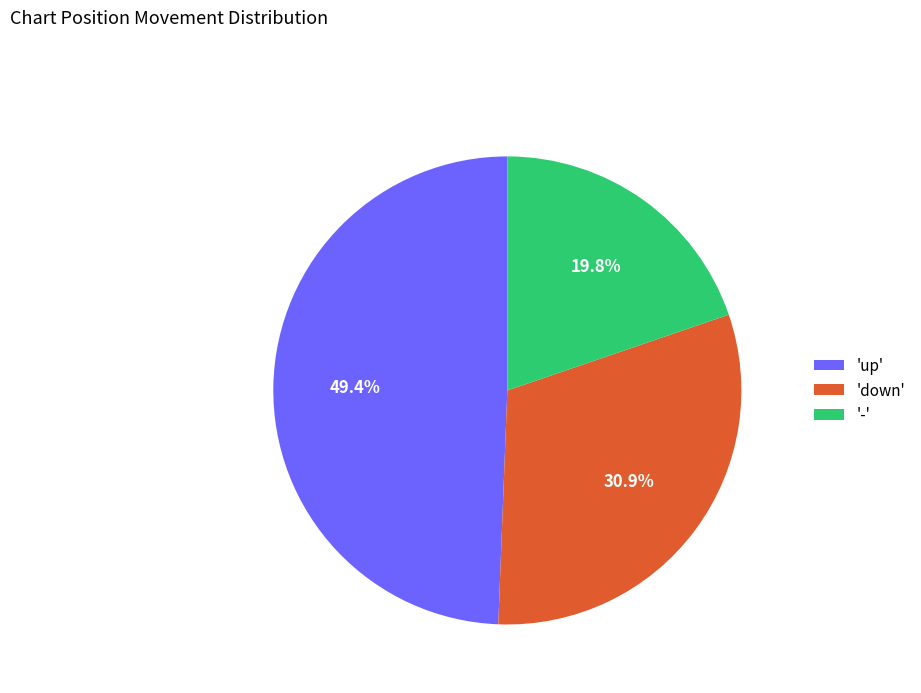

Does any single category account for the majority?

No